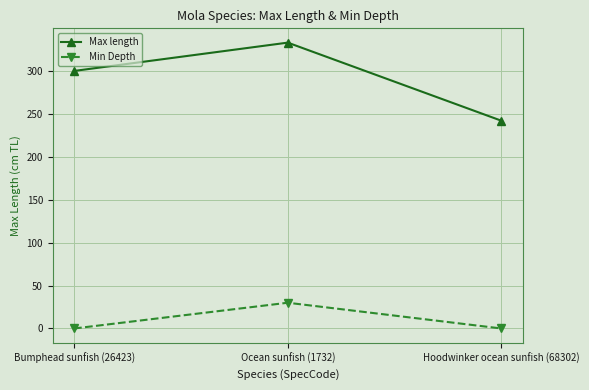

Which category has the highest value across all series?

Ocean sunfish (1732)